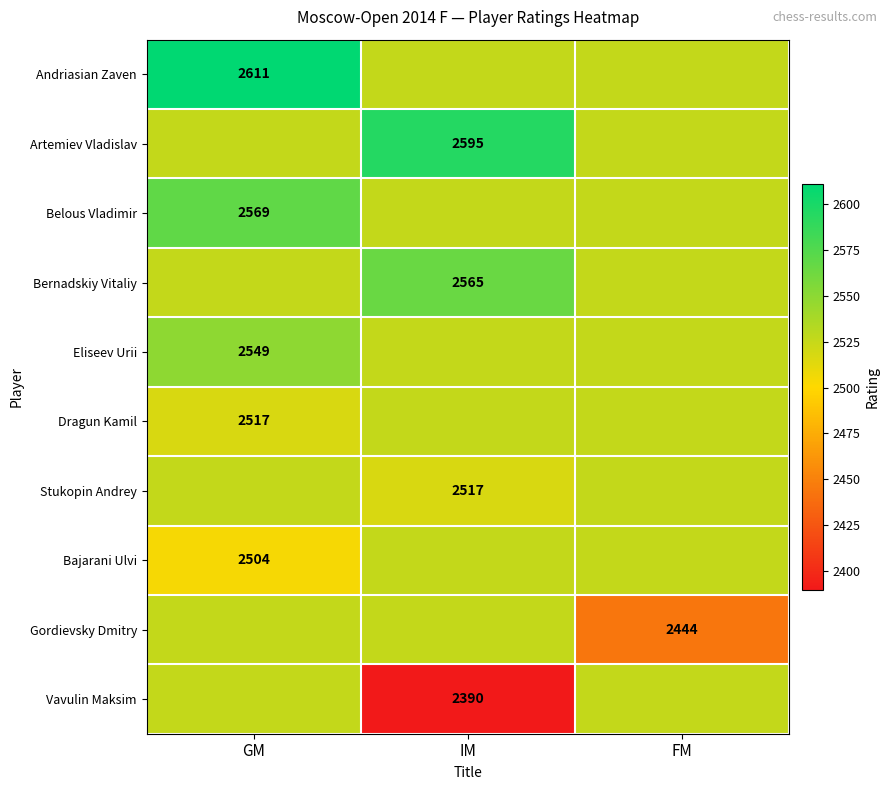

At which category is the sum across all series the highest?

GM